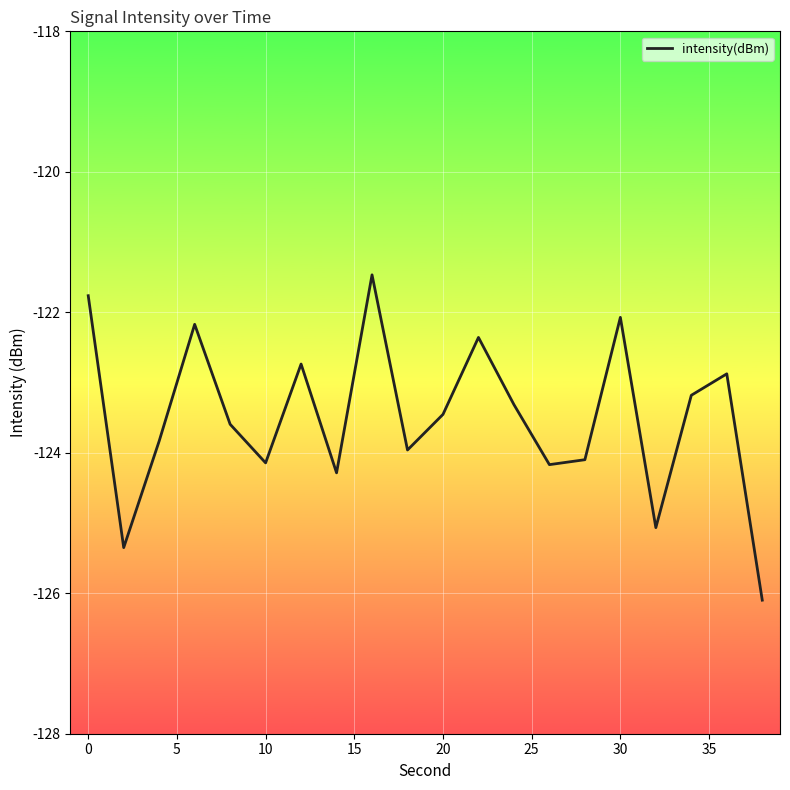

Does the chart have visible grid lines?

Yes